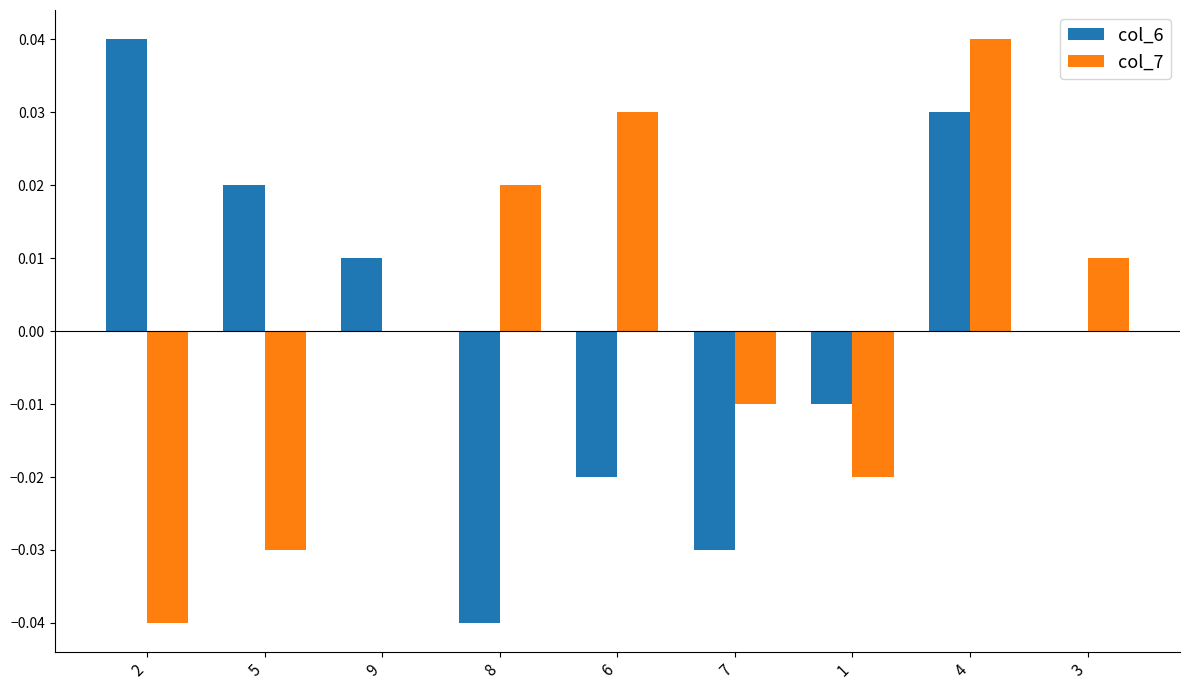

What is the spread (max minus min) of values at 8?

0.1